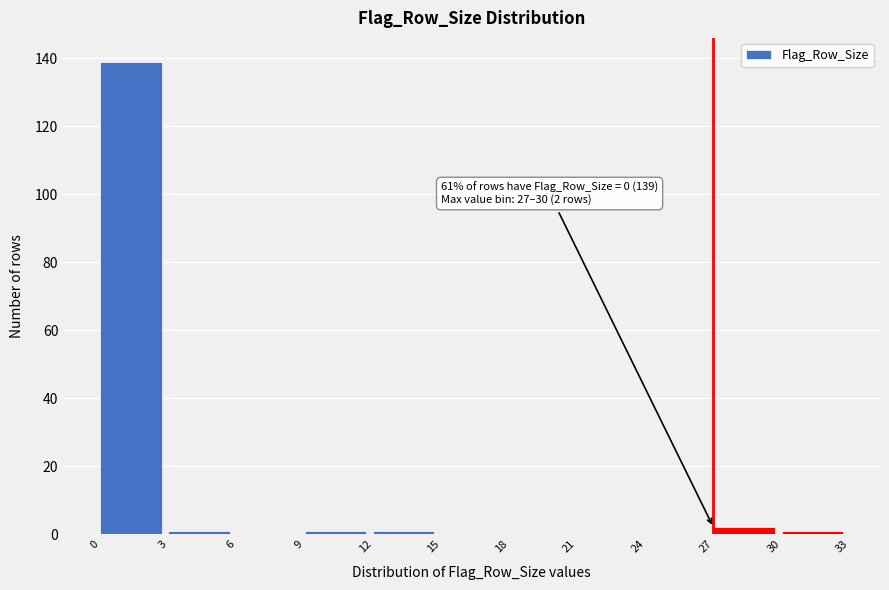

Over which range of the x-axis is the bar tallest?

0 to 3